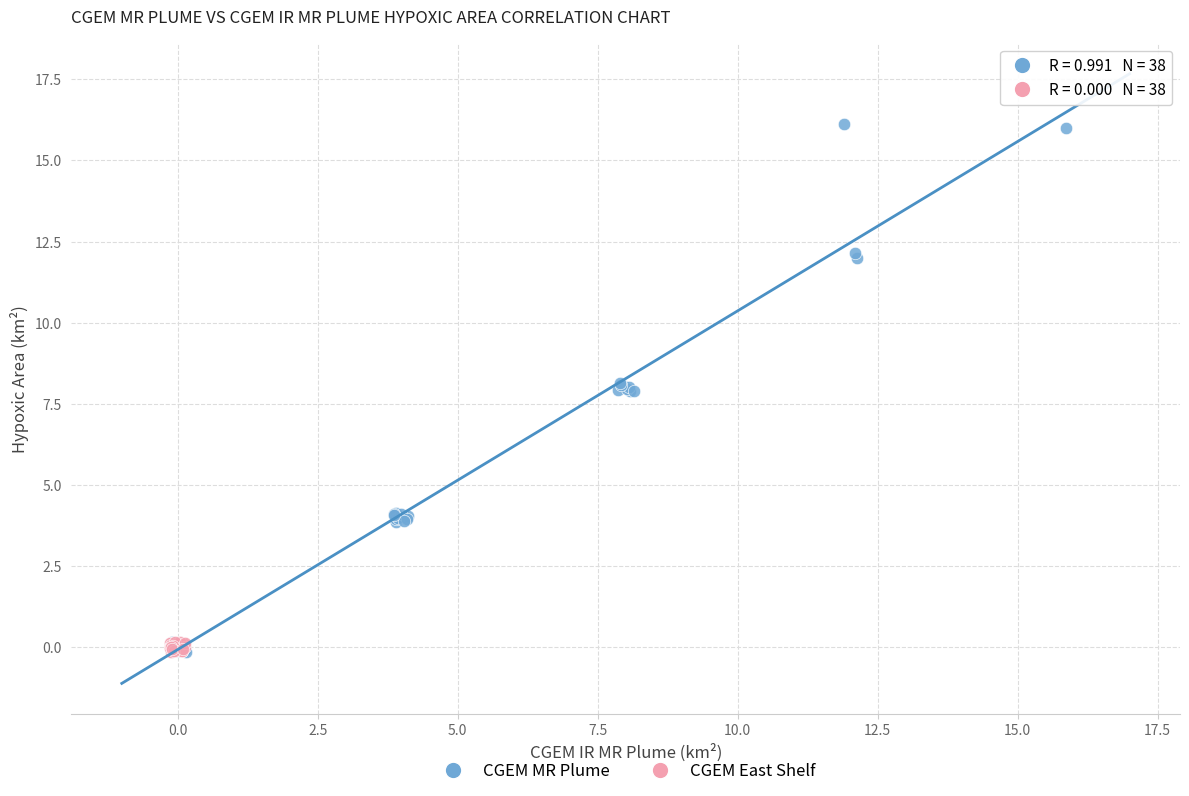

Which series reaches the maximum Y coordinate?

CGEM MR Plume